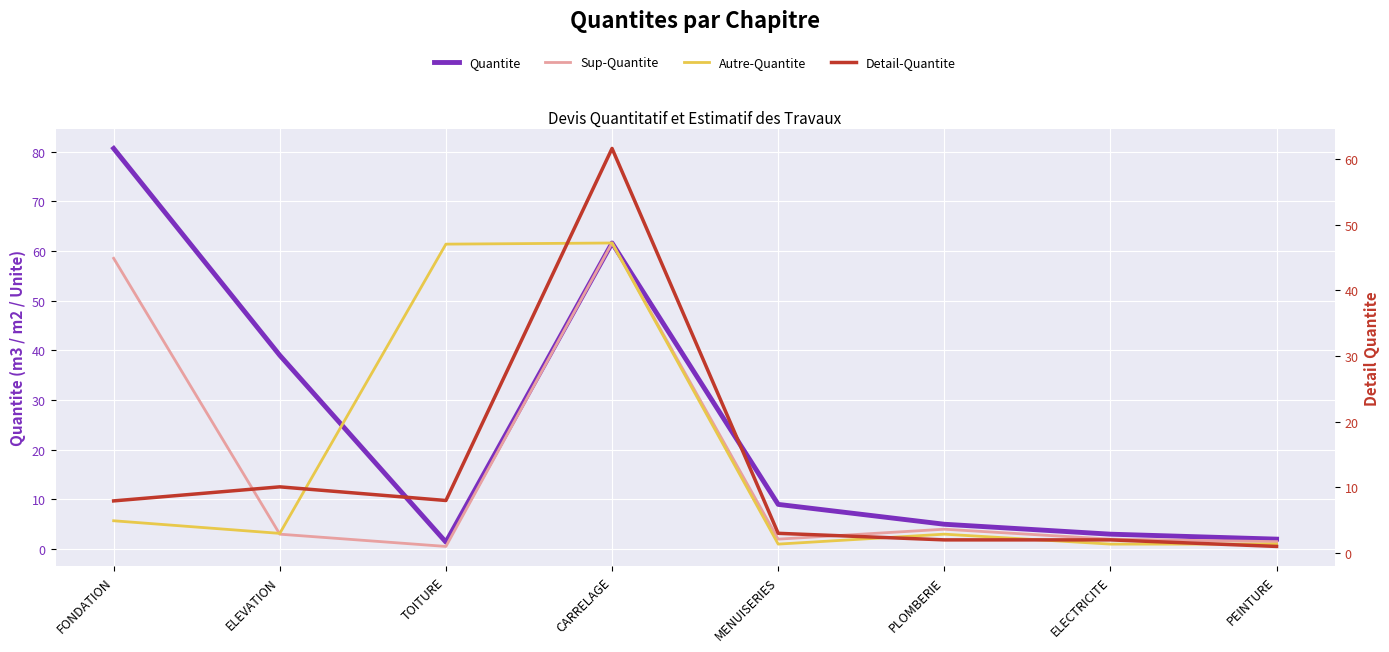

Which series has the largest range (max minus min)?

Quantite